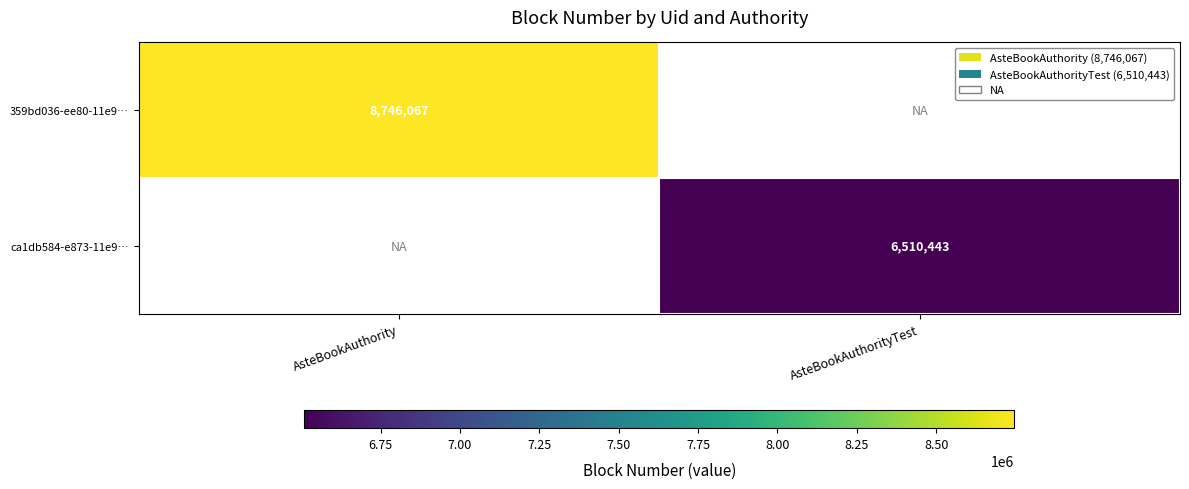

How many series are shown in this chart?

2